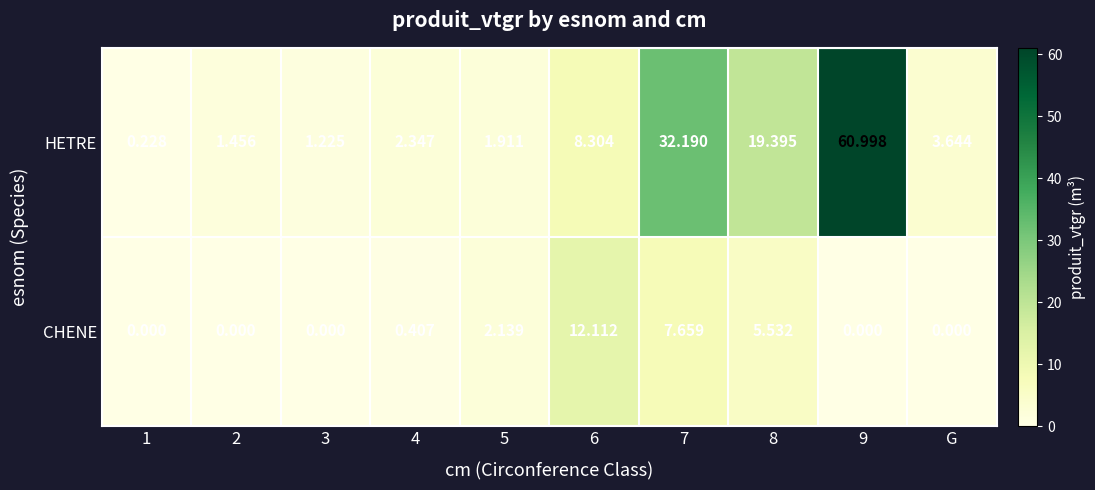

Which series has the widest spread of values?

HETRE